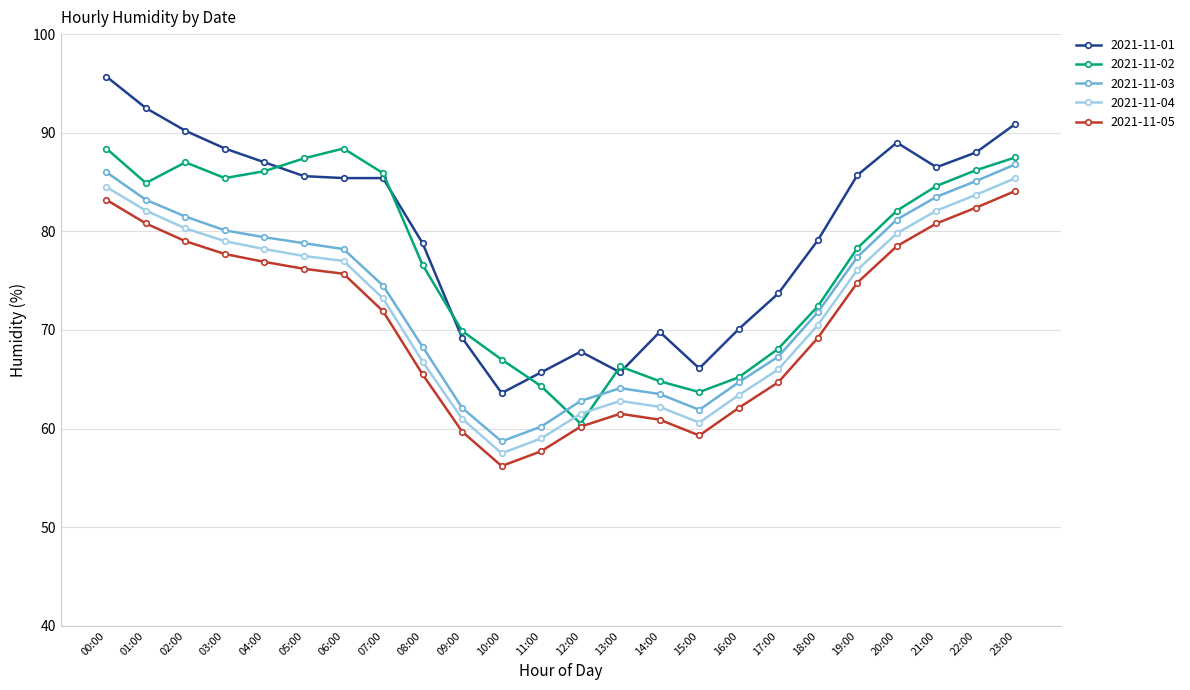

Count the number of categories in the chart.

24